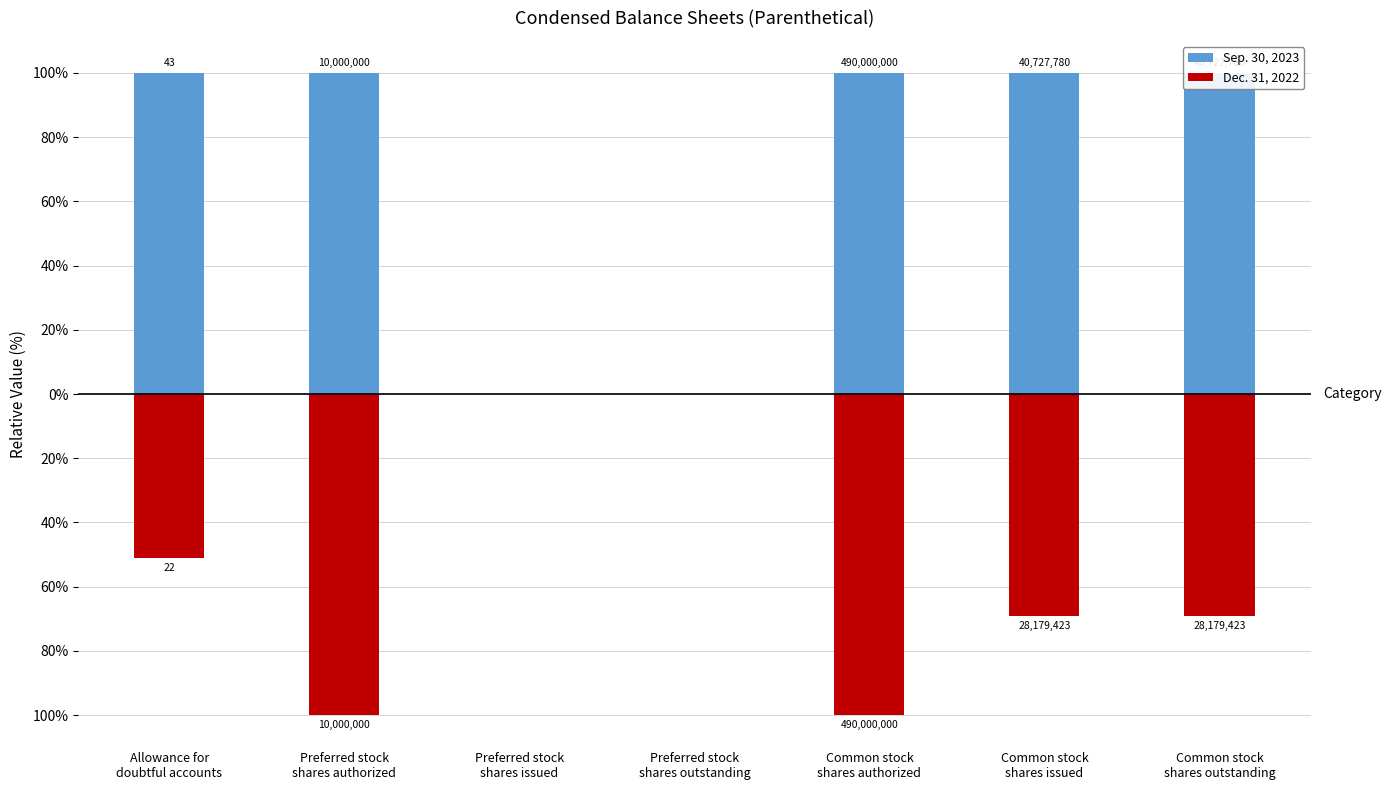

What is the sum of the Dec. 31, 2022 values at Preferred stock
shares authorized and Common stock
shares authorized?

-200.0